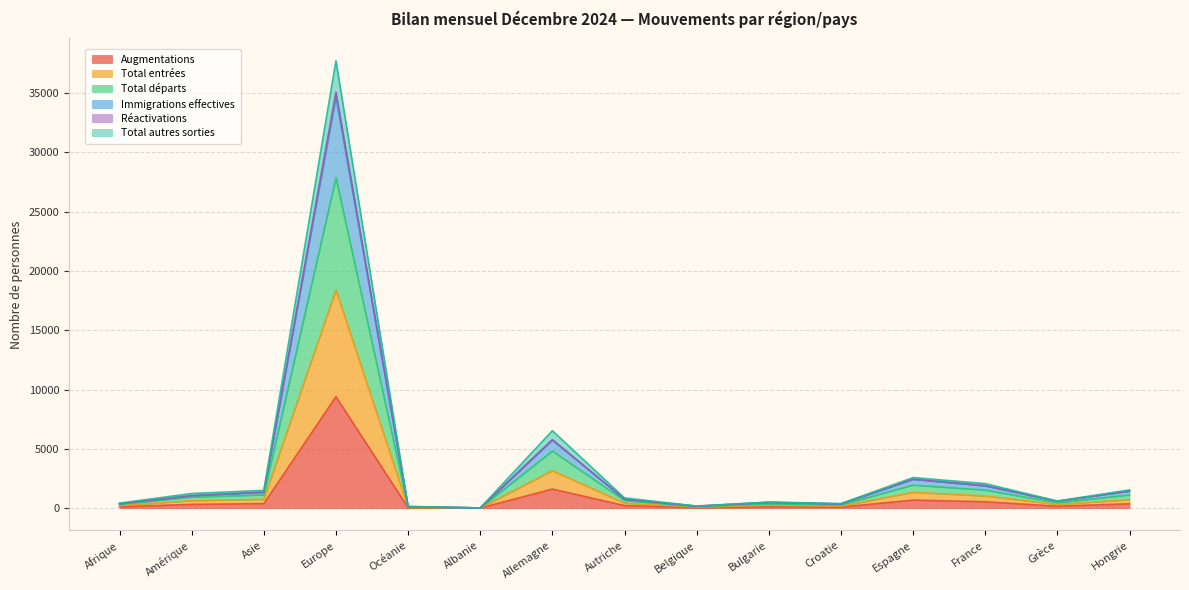

In Immigrations effectives, how many points are lower than both neighbors (excluding endpoints)?

4